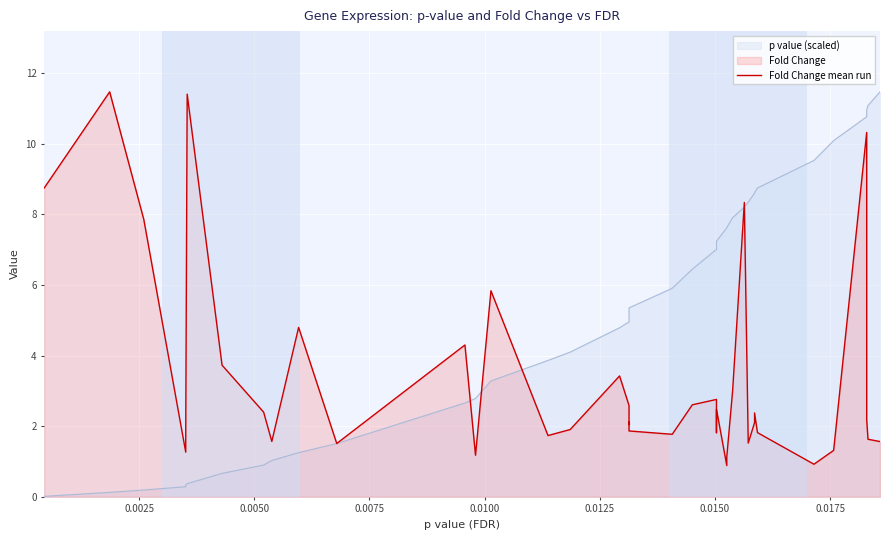

What is the difference between the maximum and second lowest values?

10.5